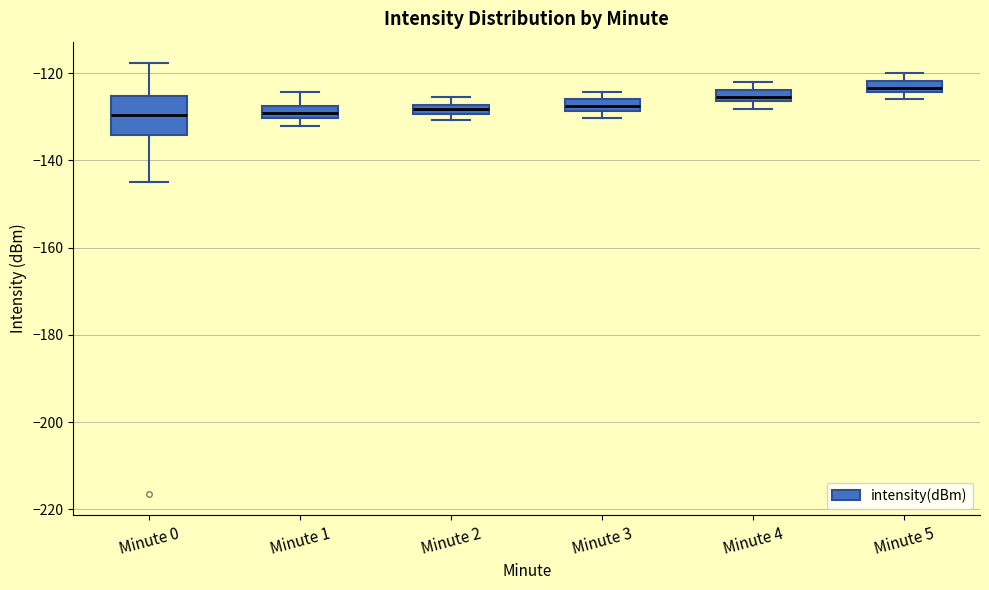

Which box has the highest median line?

Minute 5